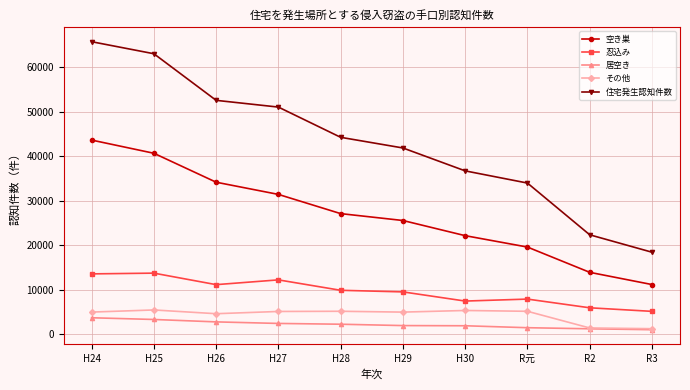

Which series changed the most between H29 and R元?

住宅発生認知件数